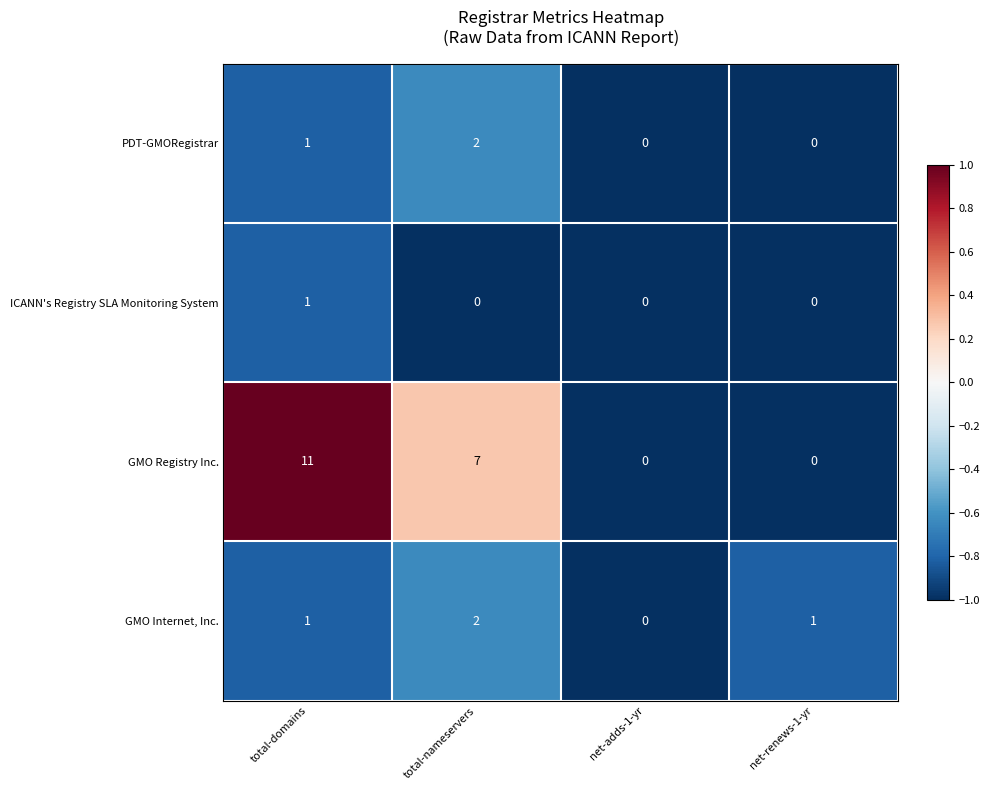

What is the smallest value displayed?

0